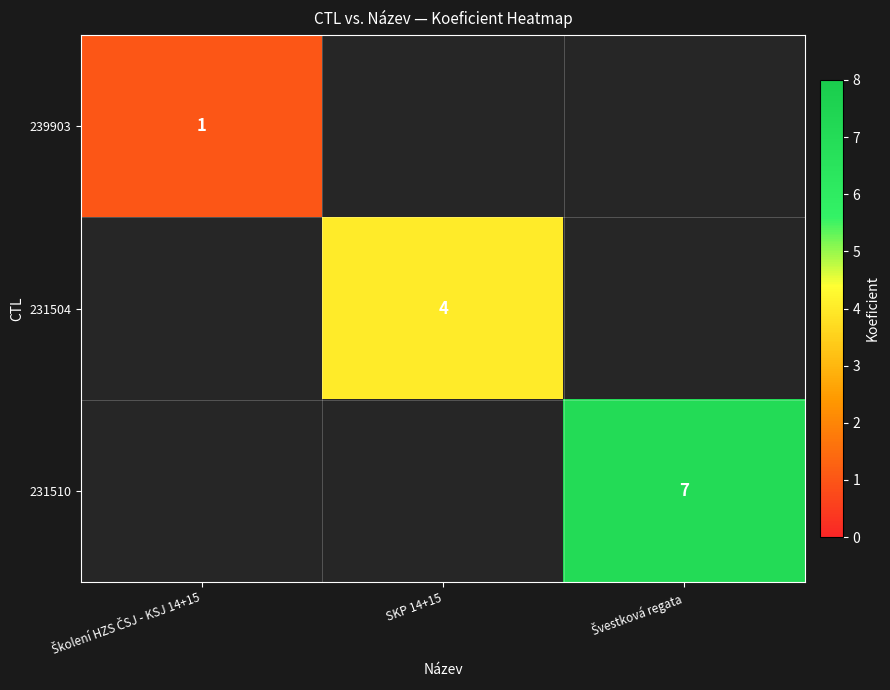

How many distinct data groups are displayed?

3